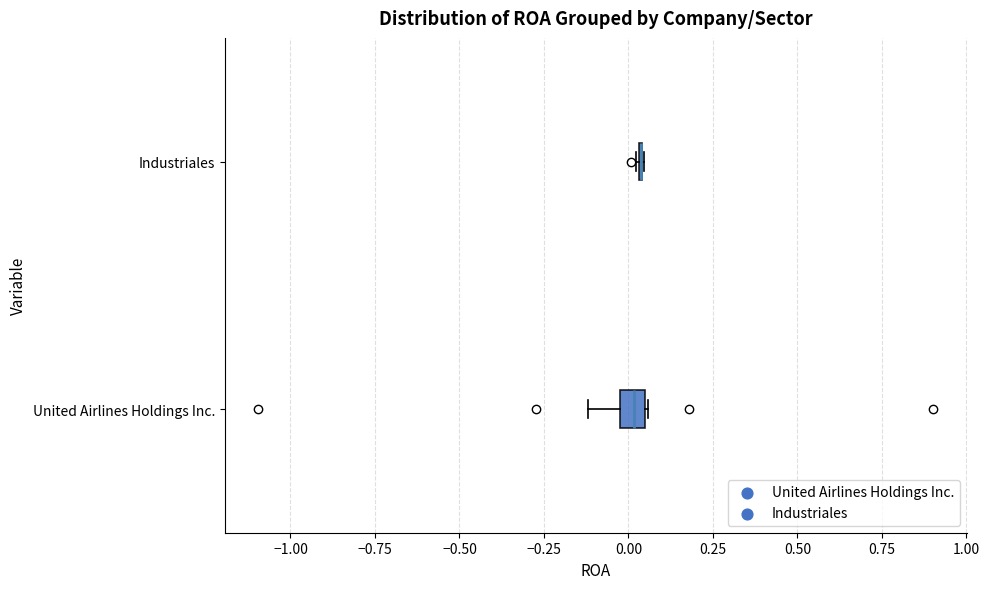

Which box is the widest, from its left edge to its right edge?

United Airlines Holdings Inc.